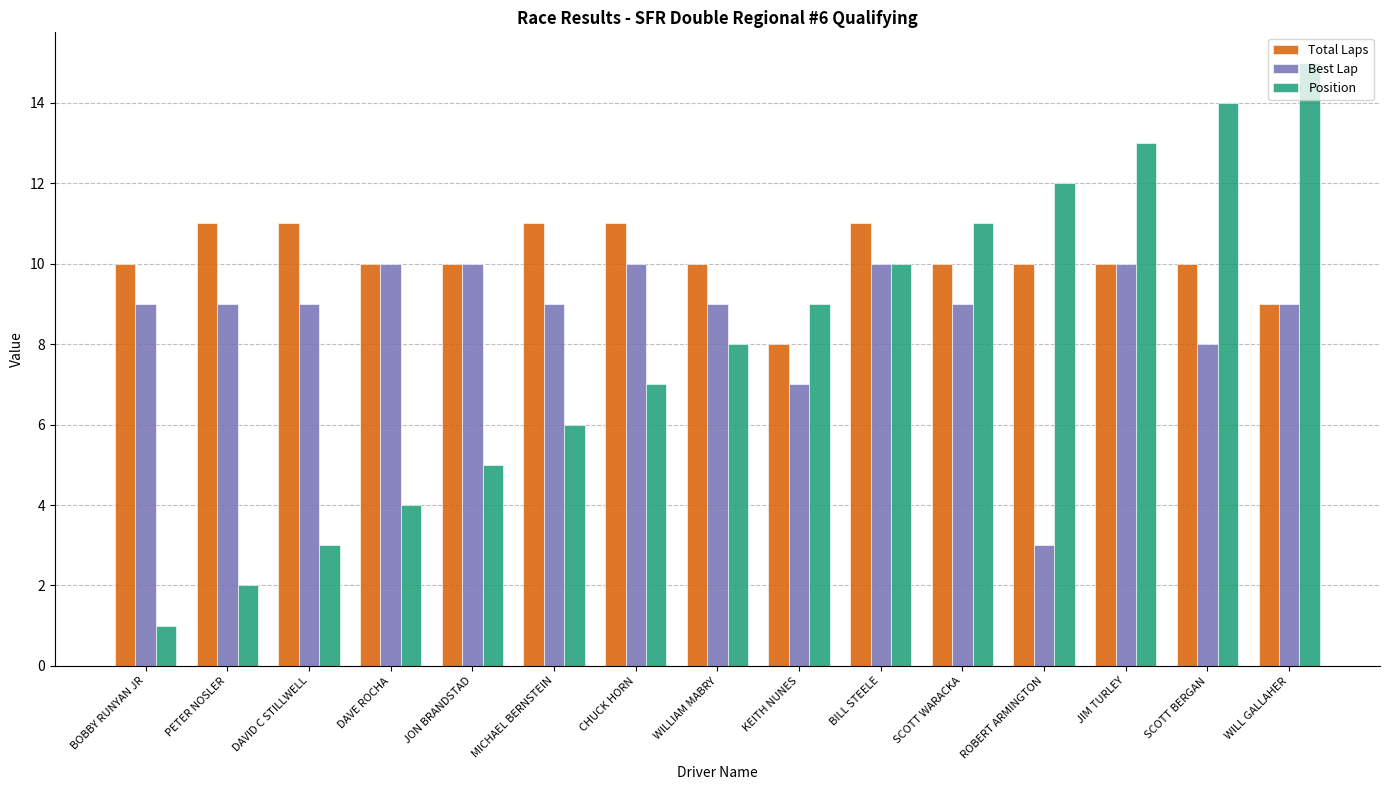

Which category has the lowest value across all series?

BOBBY RUNYAN JR